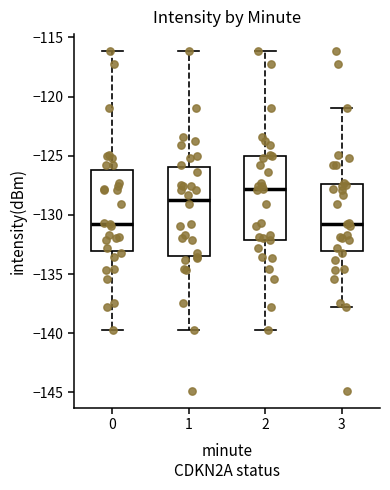

Which box has the highest median line?

2